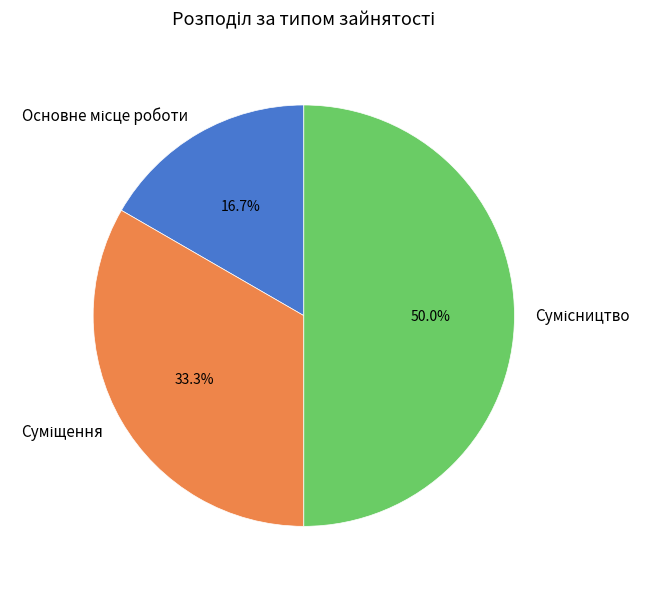

Does Сумісництво represent more than half of the total?

No